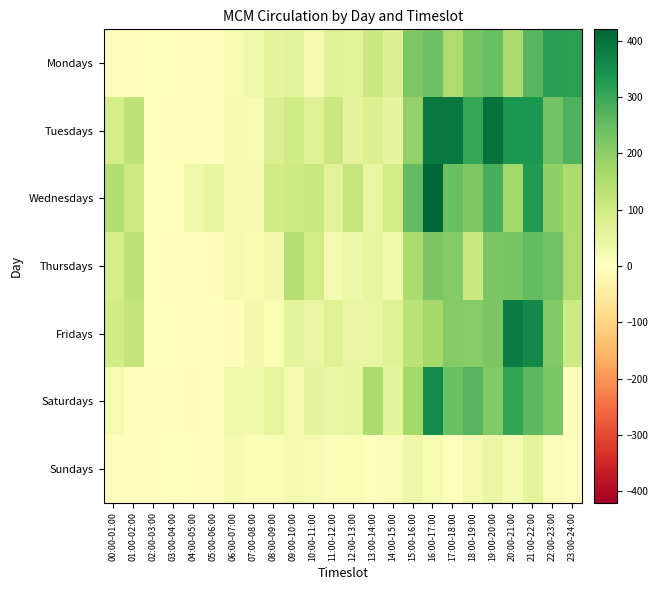

Which series has the largest total across all categories?

Tuesdays